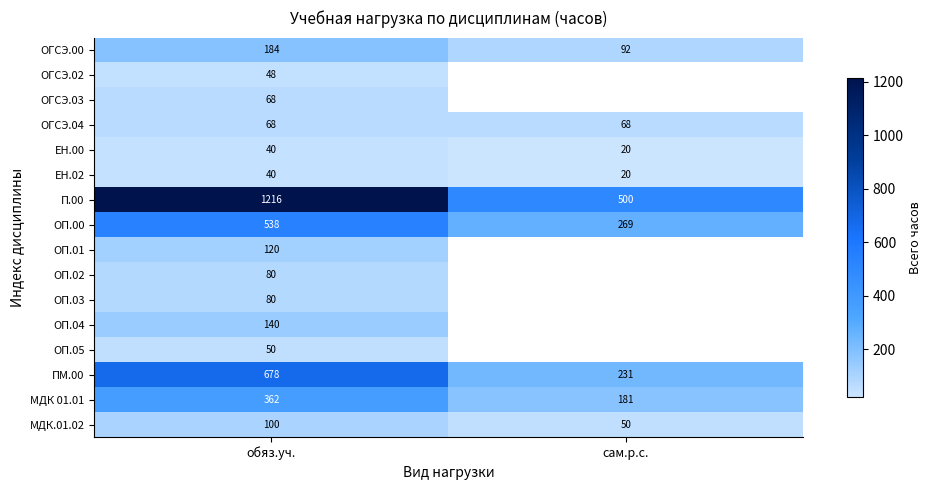

Is the value of ОГСЭ.04 at обяз.уч. greater than the value of ОП.00 at сам.р.с.?

No